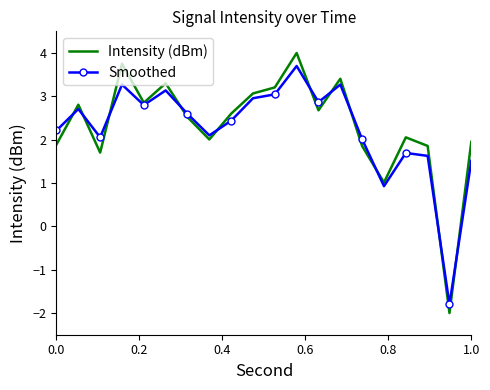

What is the minimum value for Intensity (dBm)?

-2.0